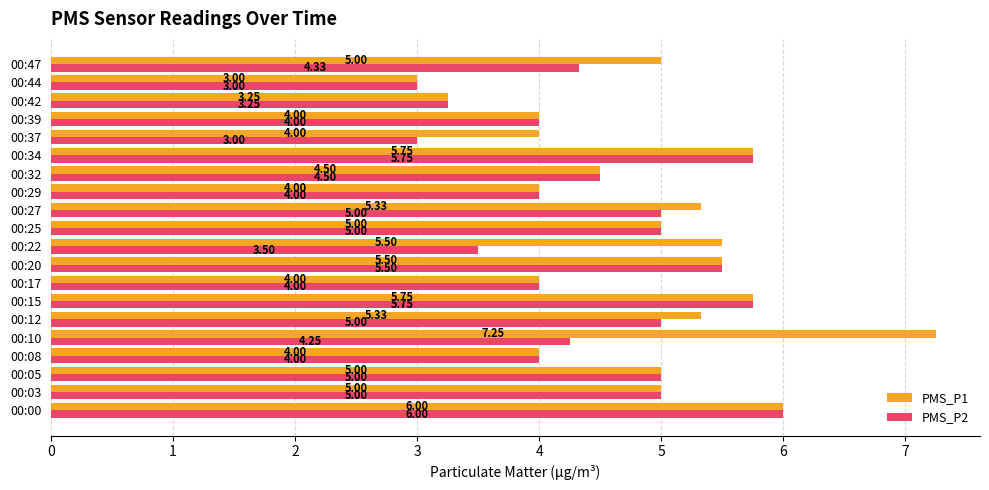

How many distinct data groups are displayed?

2